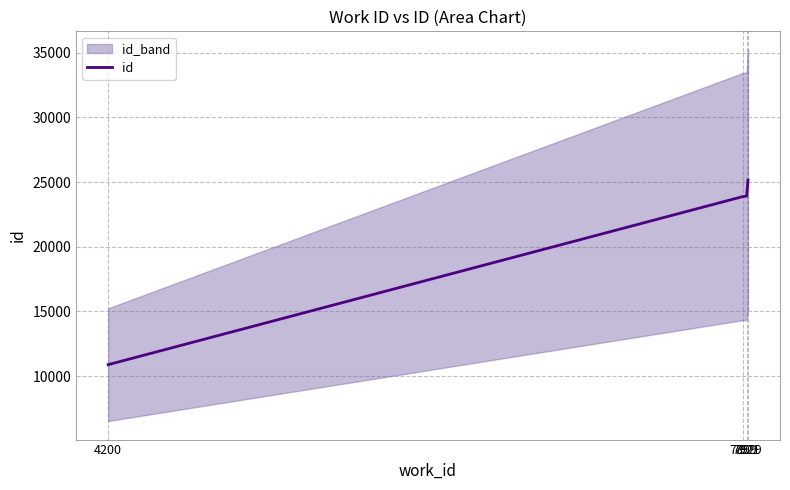

Does the chart display data point markers on the line(s)?

No